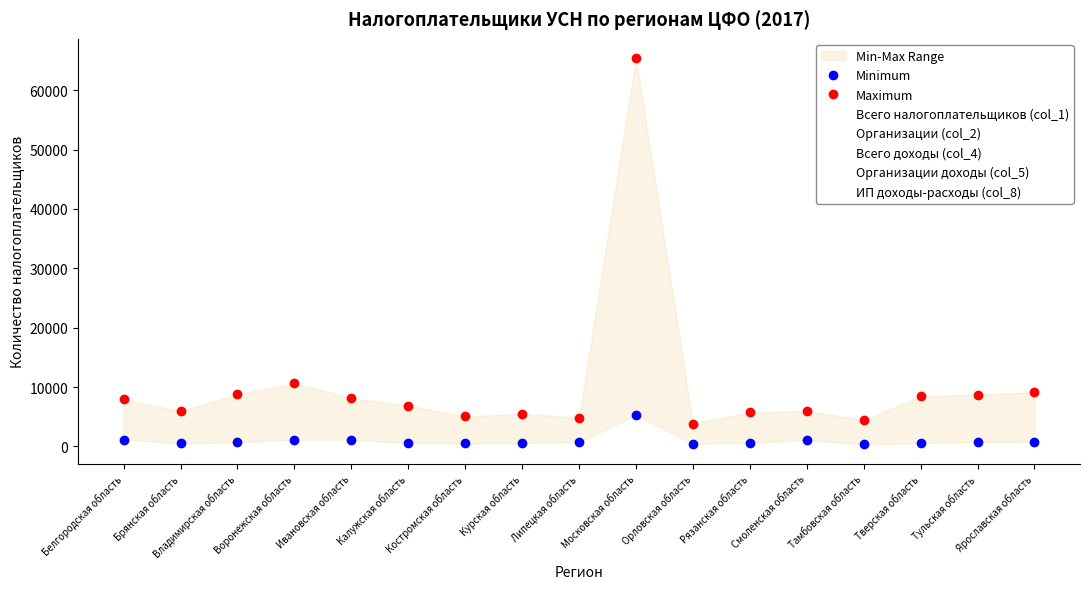

What is the value of the Всего доходы (col_4) point at the 4th from the left?

7229